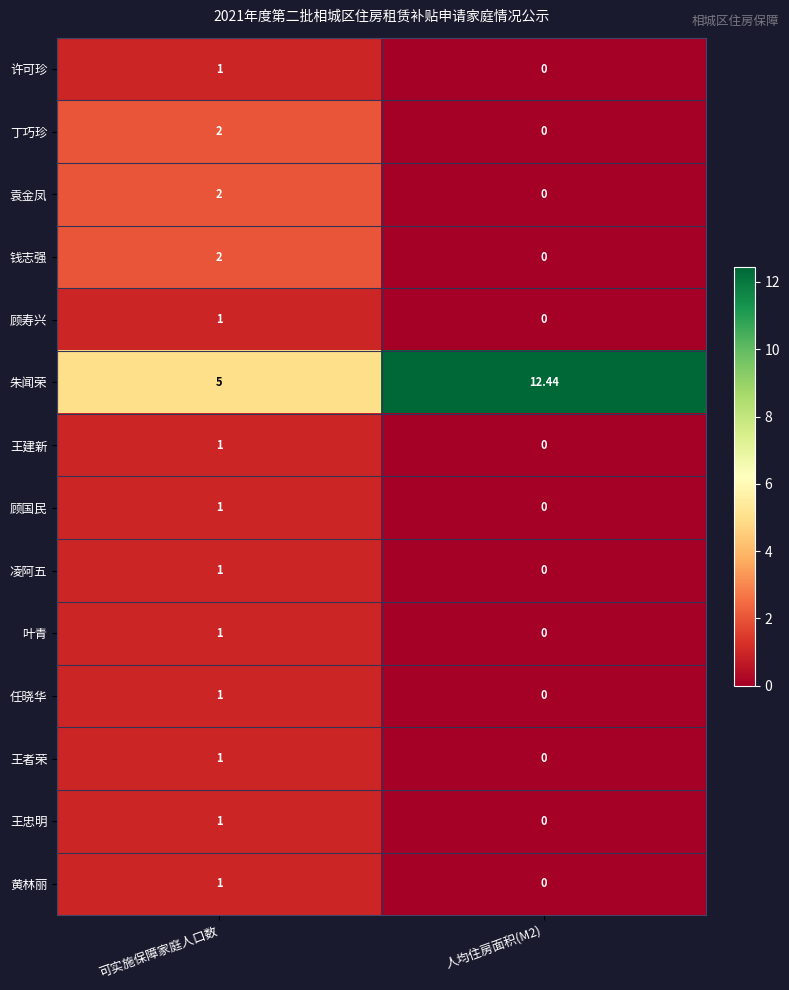

At which category is the sum across all series the highest?

可实施保障家庭人口数